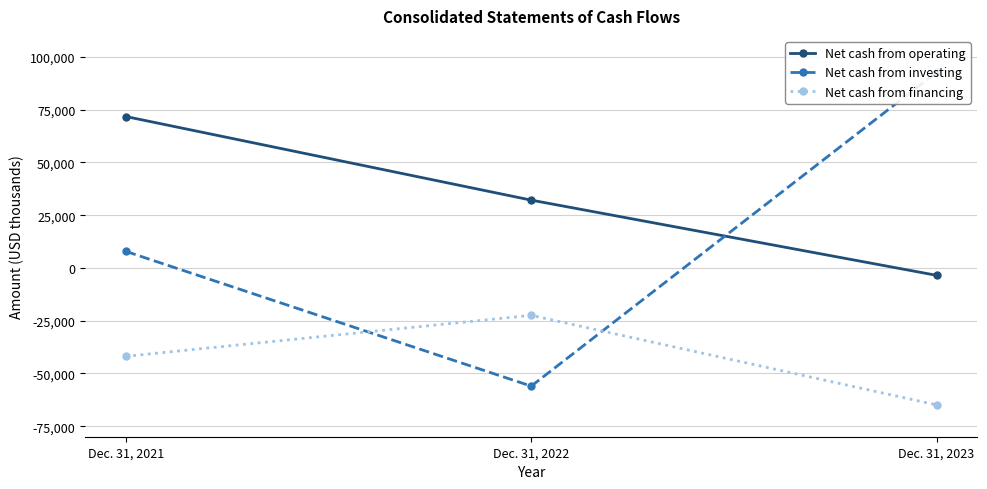

What is the spread (max minus min) of values at Dec. 31, 2023?

157705